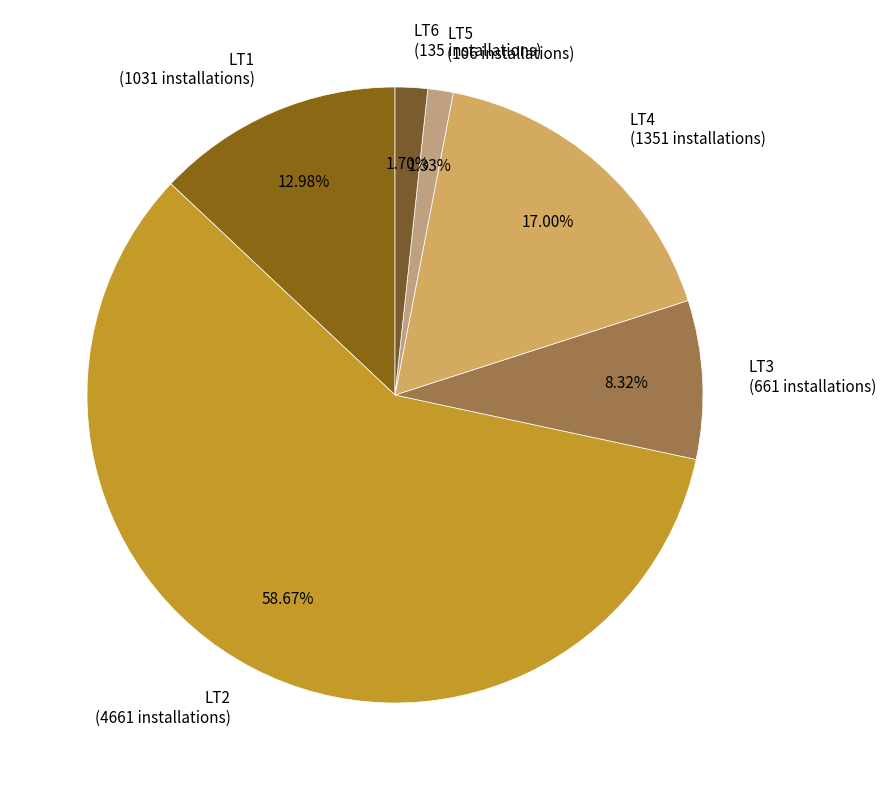

How many slices are in this pie chart?

6